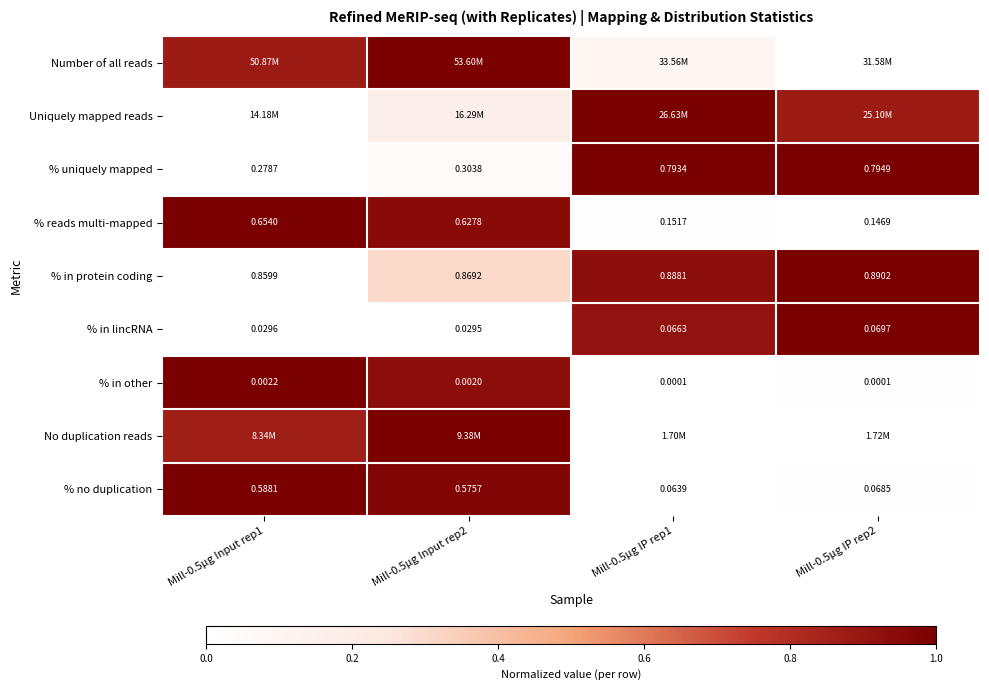

What is the difference between the highest and lowest values at Mill-0.5µg Input rep2?

1.0